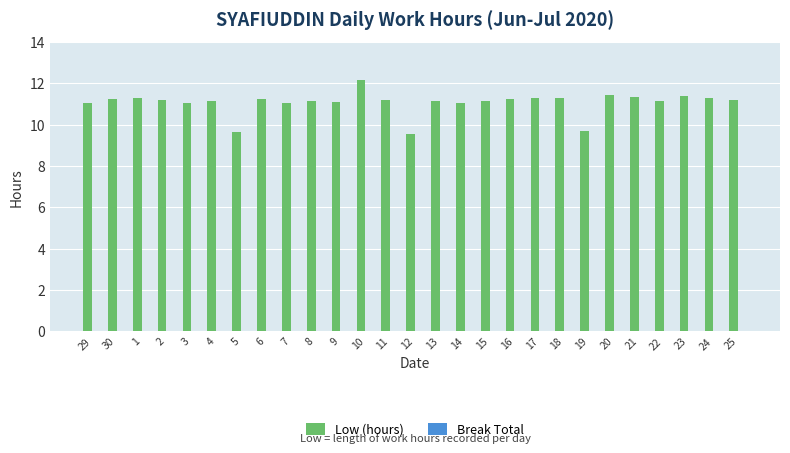

What is the greatest value displayed?

12.1